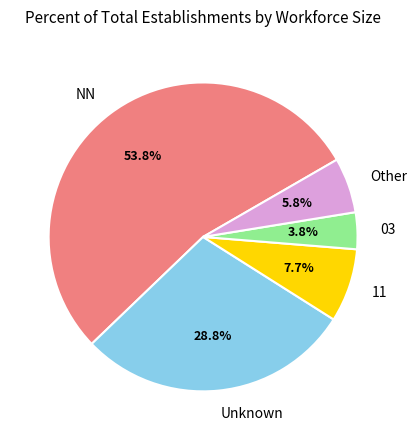

To the nearest percent, what is the difference between the largest and smallest slice percentages?

50%